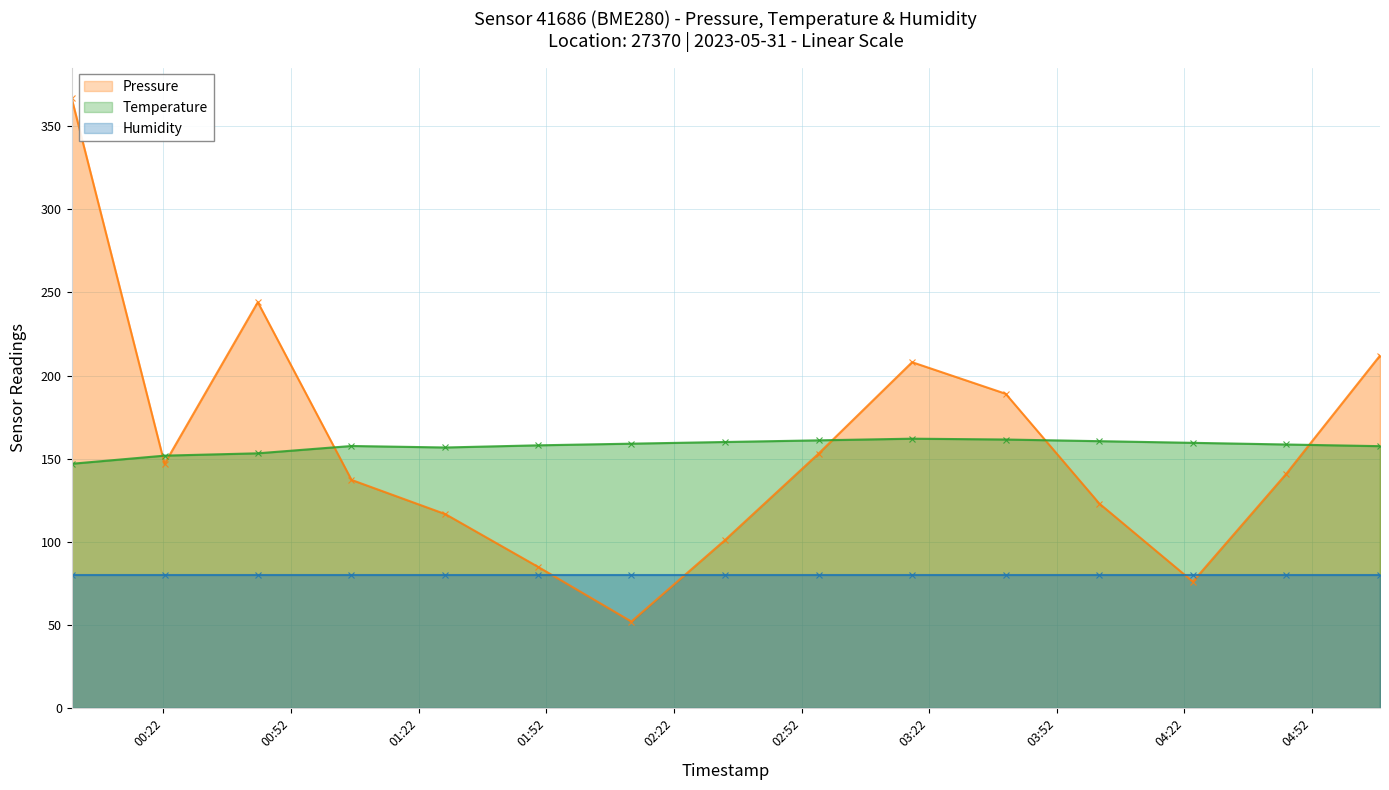

Is the value of Pressure at 2023-05-31T02:56:00 greater than the value of Temperature at 2023-05-31T02:12:00?

No